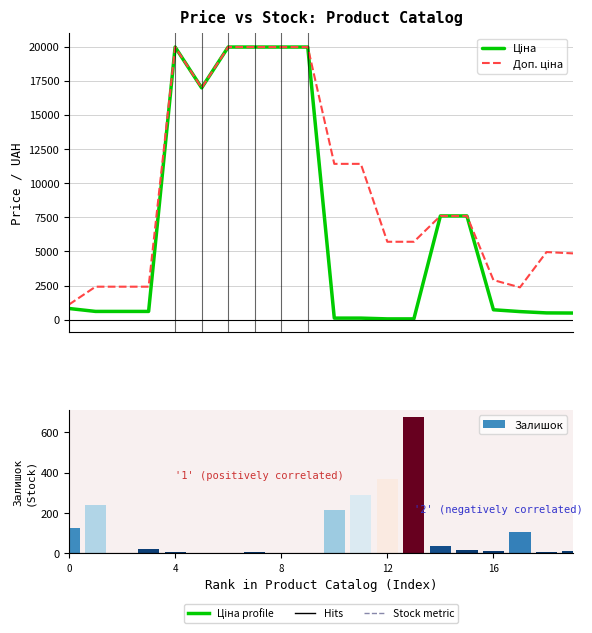

Which series has the largest total across all categories?

Доп. ціна